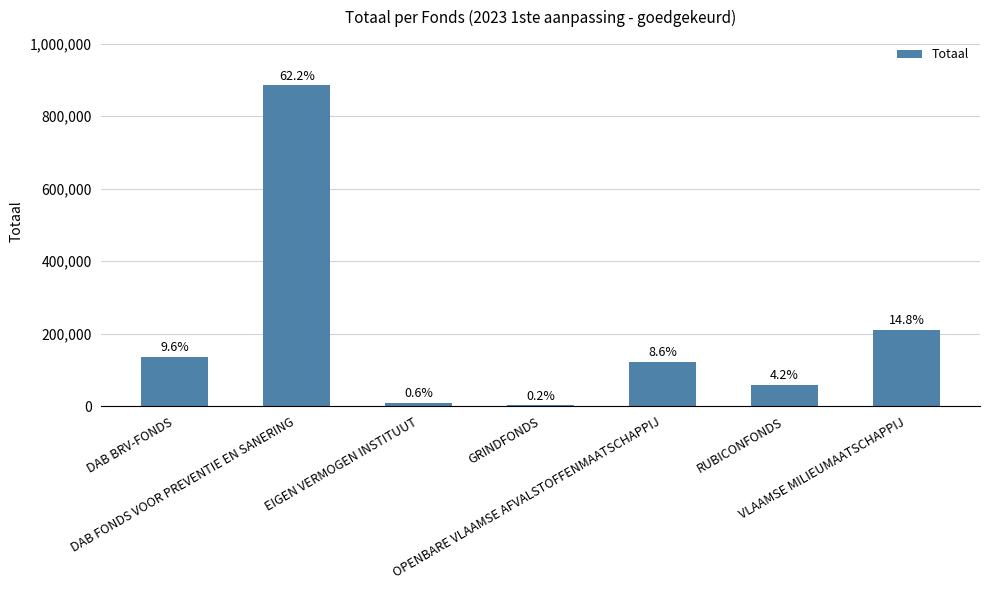

Where does the data first go above 121897?

DAB BRV-FONDS